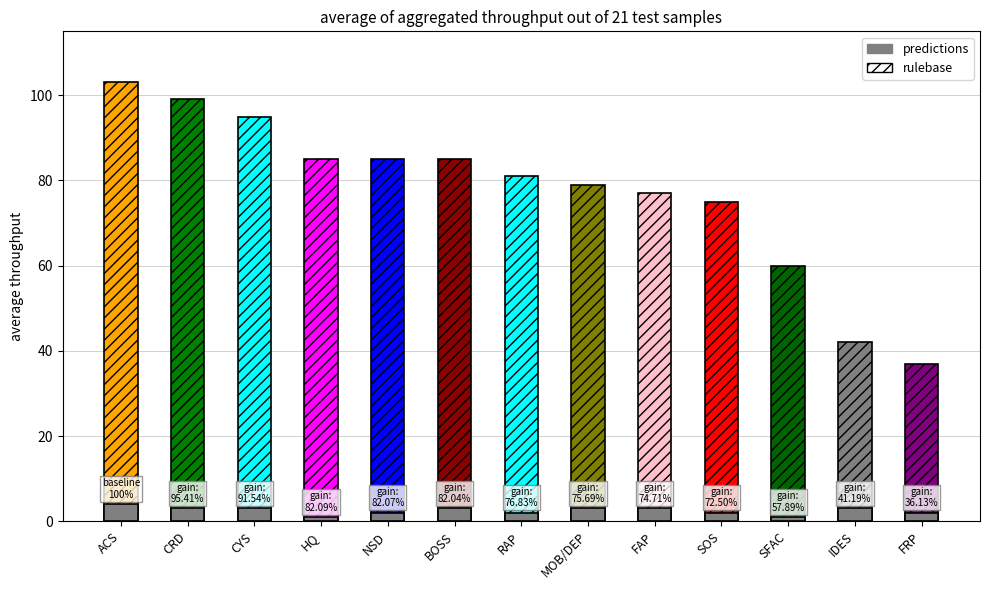

Which category has the highest value across all series?

ACS